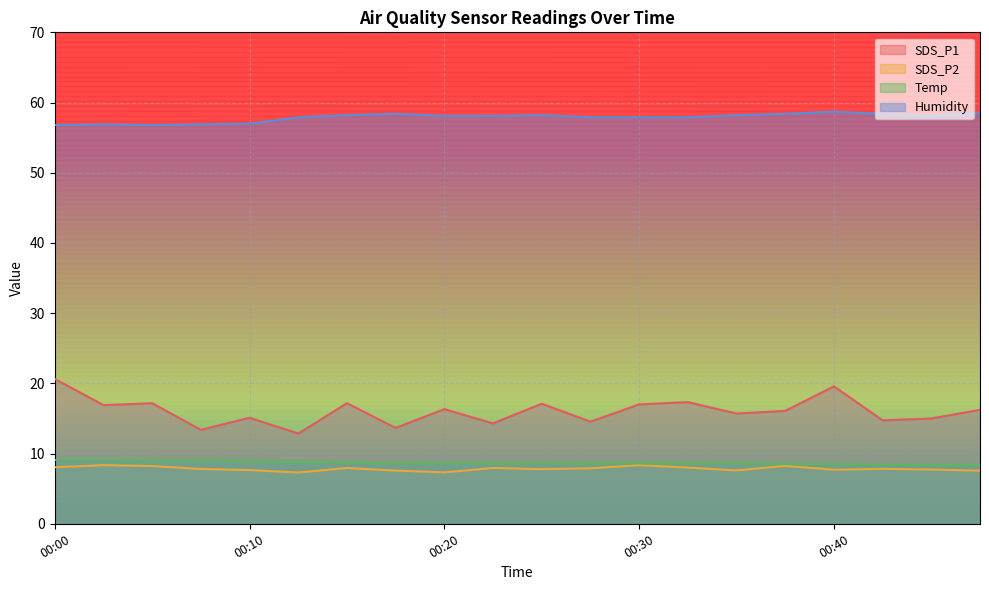

At which category is the sum across all series the highest?

00:00